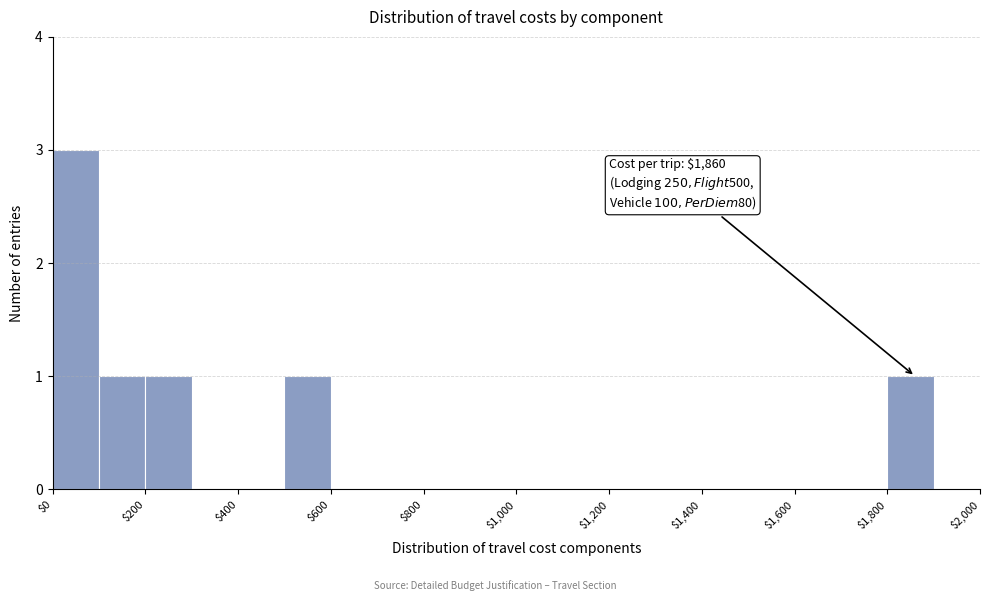

Over which range of the x-axis is the bar tallest?

0 to 100